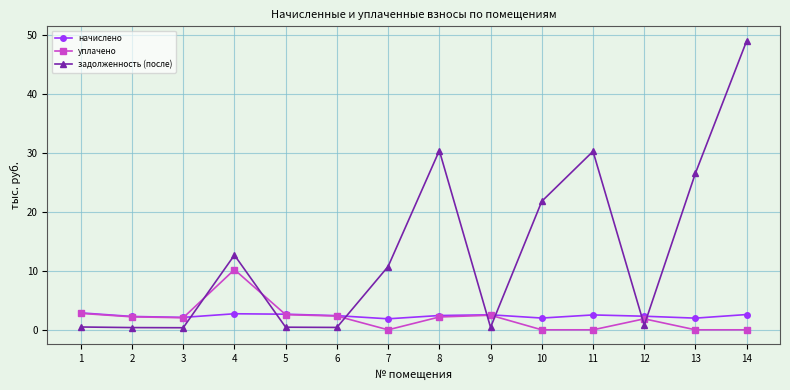

True or false: начислено has more than 1 points higher than both neighbors.

True